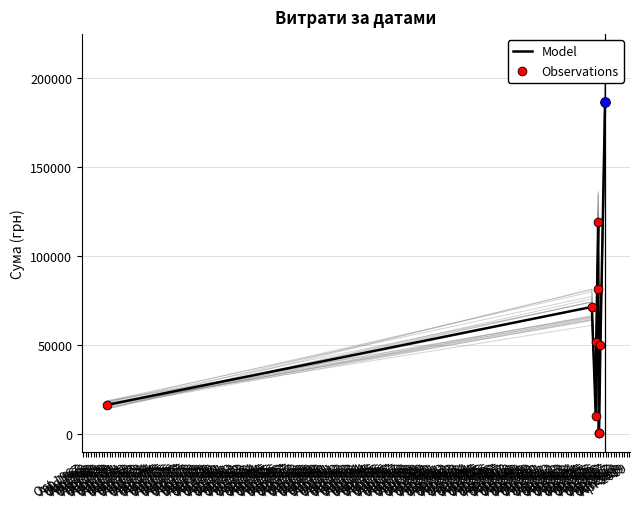

What is the ratio of the value at 5 to the value at 12?

0.1